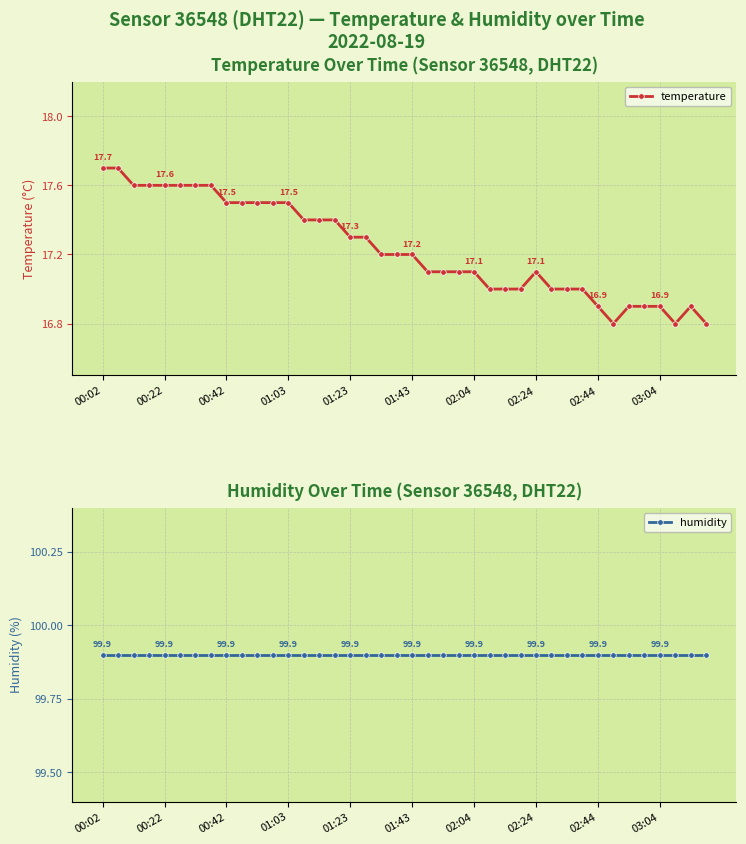

Reading left to right, list all the values displayed in this chart.

temperature: 17.7	17.7	17.6	17.6	17.6	17.6	17.6	17.6	17.5	17.5	17.5	17.5	17.5	17.4	17.4	17.4	17.3	17.3	17.2	17.2	17.2	17.1	17.1	17.1	17.1	17.0	17.0	17.0	17.1	17.0	17.0	17.0	16.9	16.8	16.9	16.9	16.9	16.8	16.9	16.8
humidity: 99.9	99.9	99.9	99.9	99.9	99.9	99.9	99.9	99.9	99.9	99.9	99.9	99.9	99.9	99.9	99.9	99.9	99.9	99.9	99.9	99.9	99.9	99.9	99.9	99.9	99.9	99.9	99.9	99.9	99.9	99.9	99.9	99.9	99.9	99.9	99.9	99.9	99.9	99.9	99.9